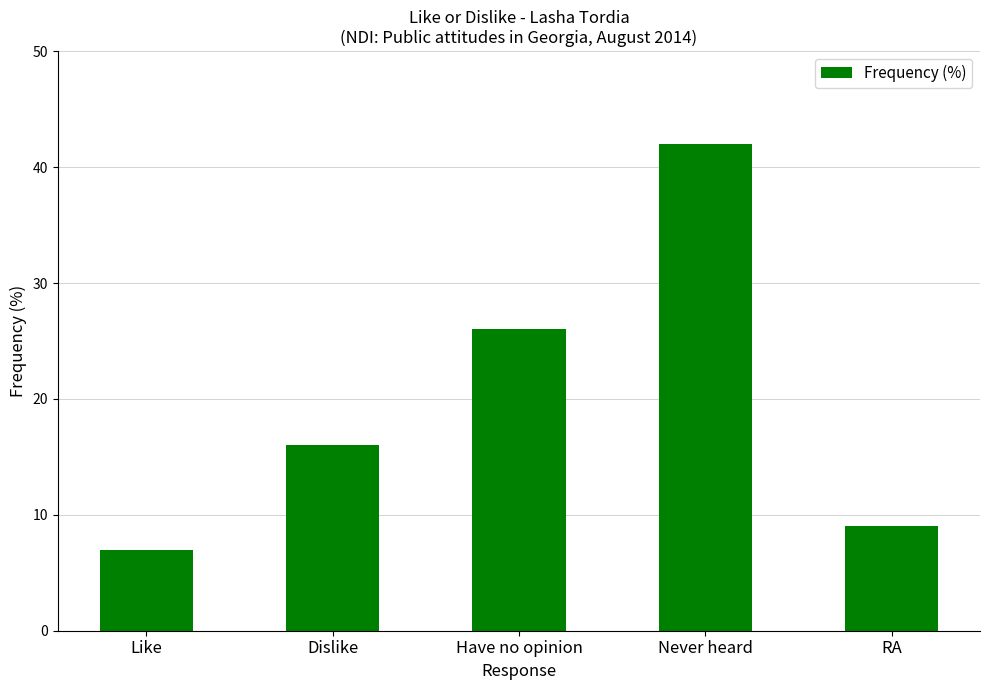

What is the difference between the second highest and second lowest values?

17